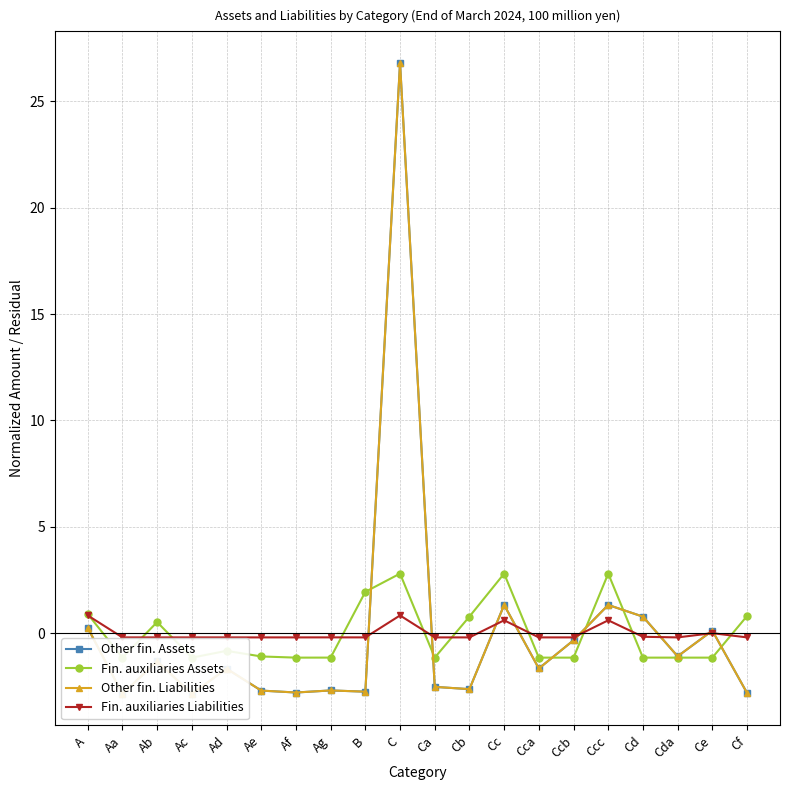

What is the minimum value for Other fin. Liabilities?

-2.9